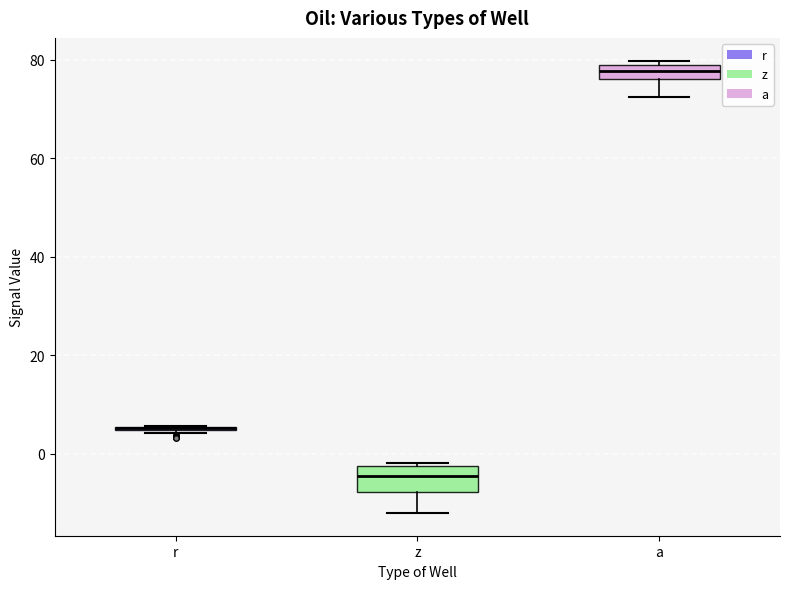

Where is the lower edge of the box for a on the y-axis? The values are not printed on the chart, so give them approximately, as read against the axis.

76